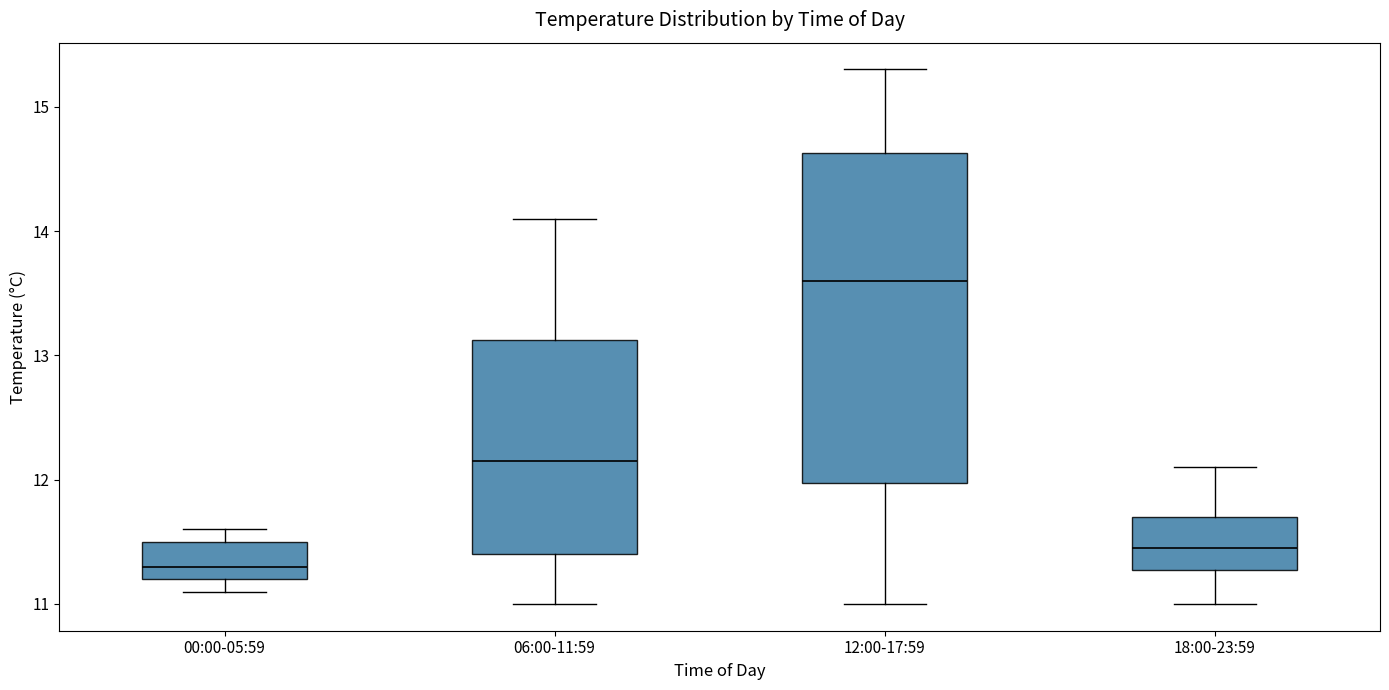

Where does the lower whisker of the box for 18:00-23:59 end on the y-axis? The values are not printed on the chart, so give them approximately, as read against the axis.

11.0